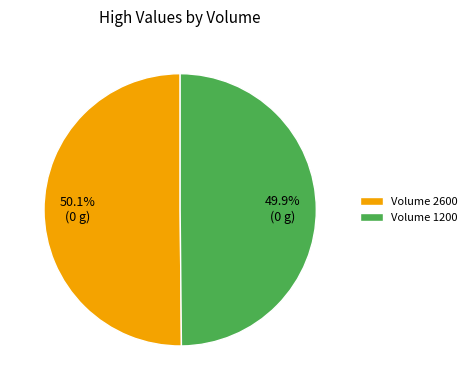

Approximately how many times larger is the value at Volume 1200 compared to Volume 2600?

1.0